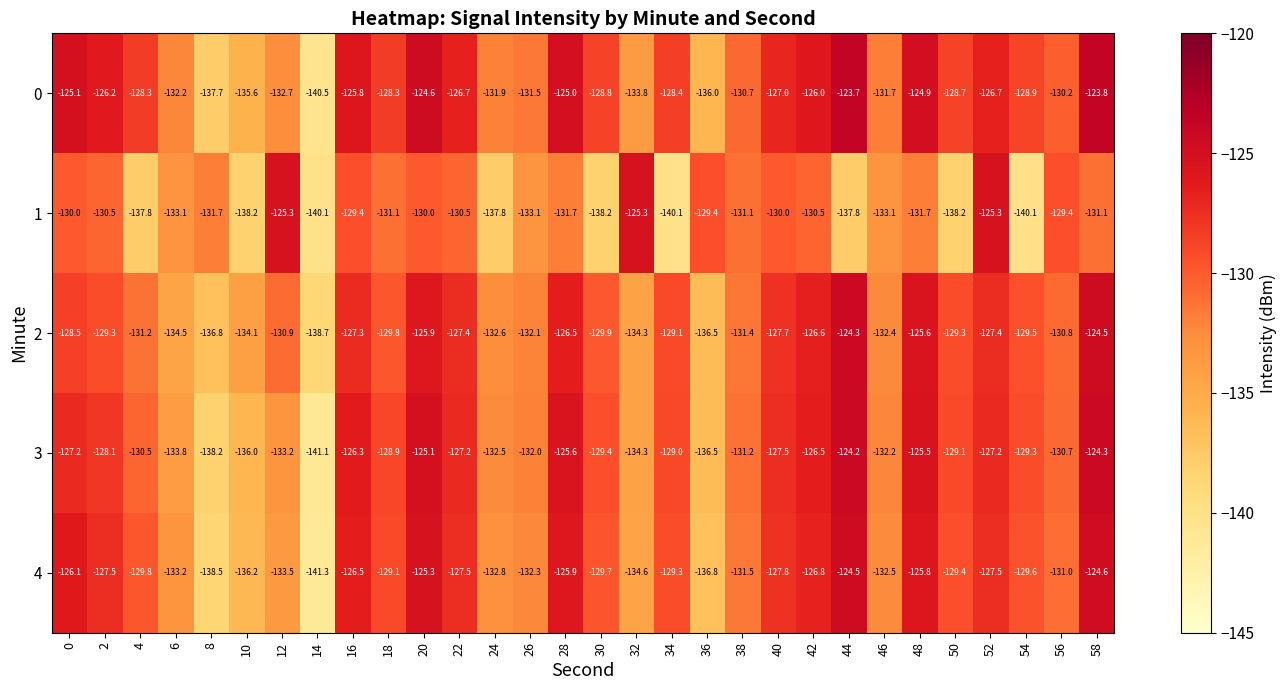

The value of 4 at 40 is -204.3. True or false?

False